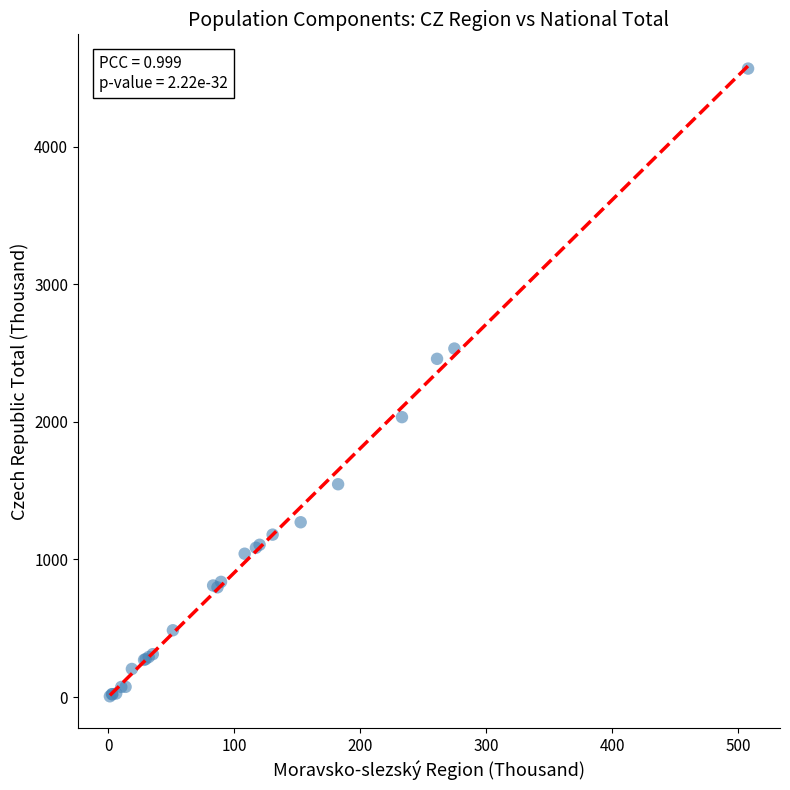

What Y value in the scatter plot is closest to 2286?

2457.7